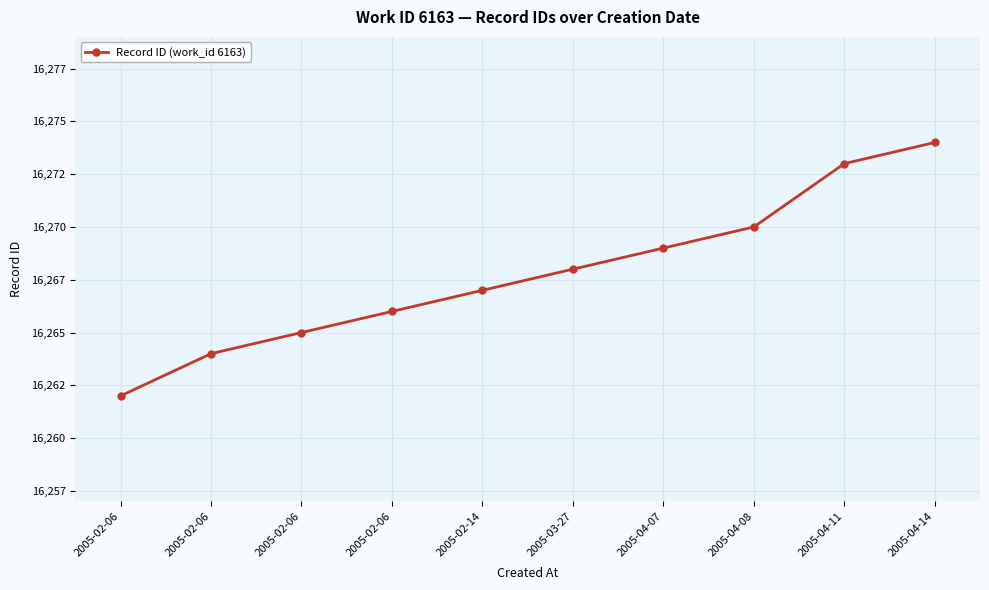

What is the greatest value displayed?

16274